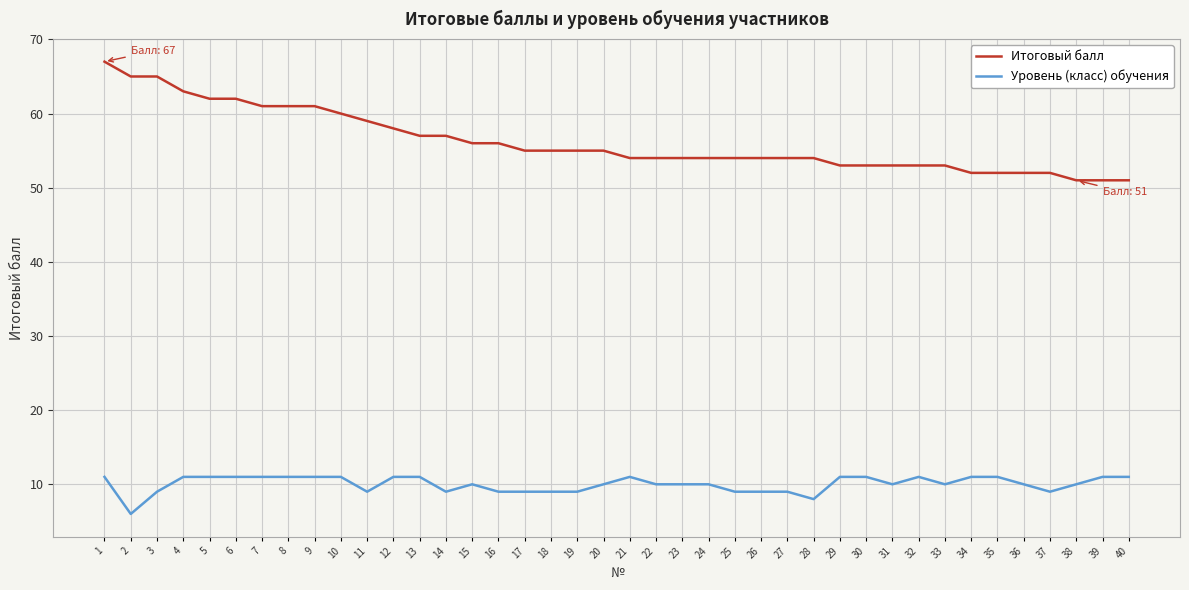

Read the Итоговый балл value at 25.

54